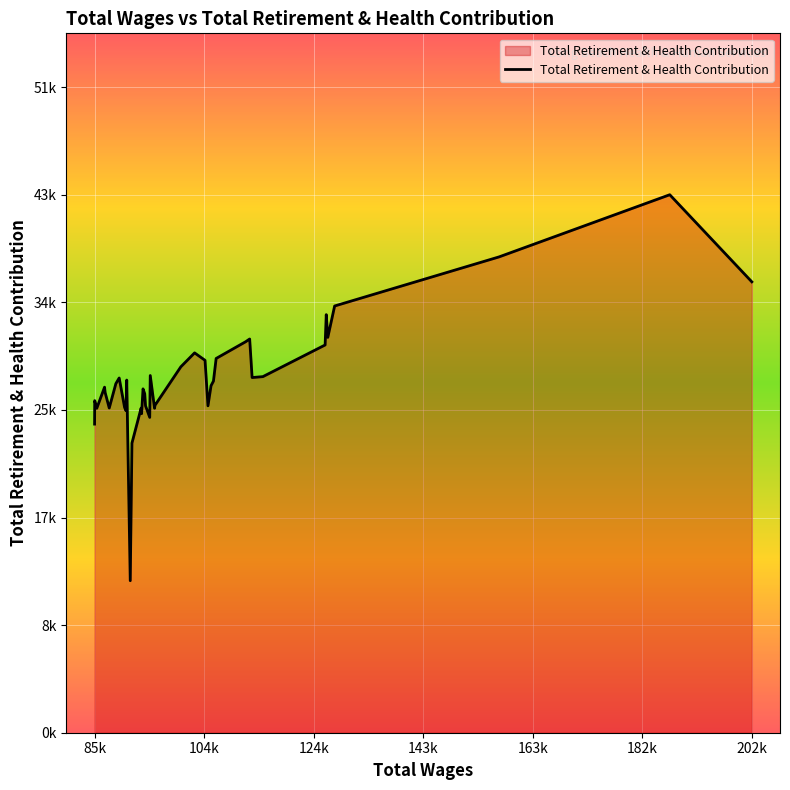

How many interior local valleys (lower than both neighbors) does the data have?

10